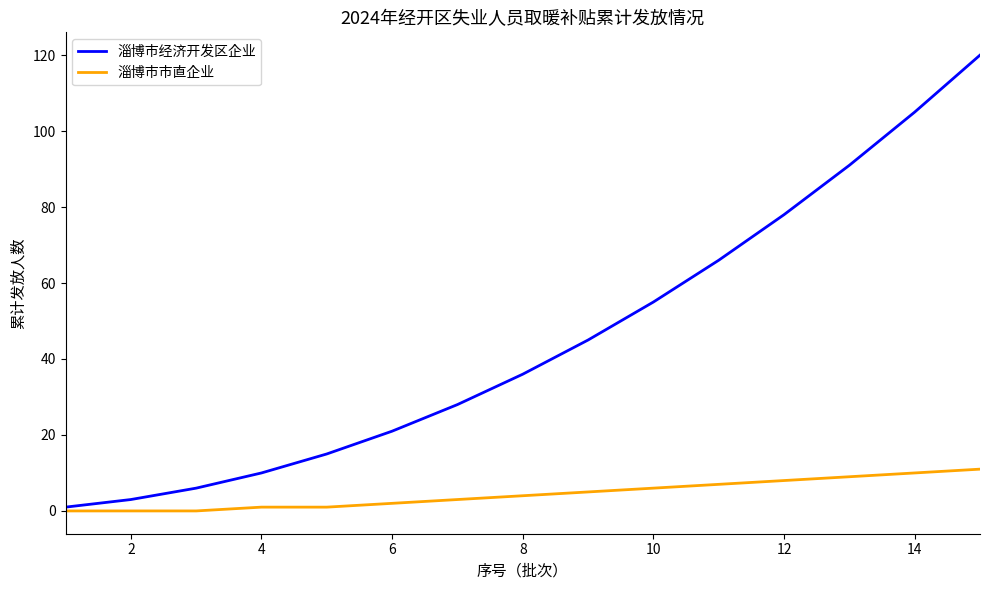

Which series has the largest total across all categories?

淄博市经济开发区企业